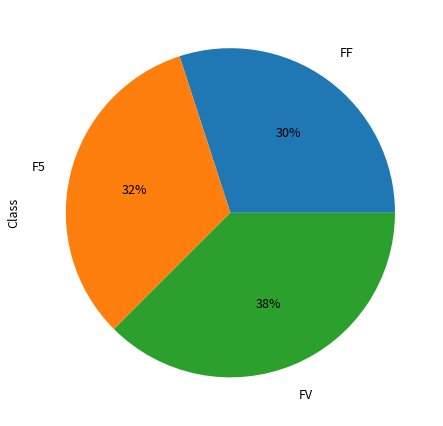

How many slices are in this pie chart?

3